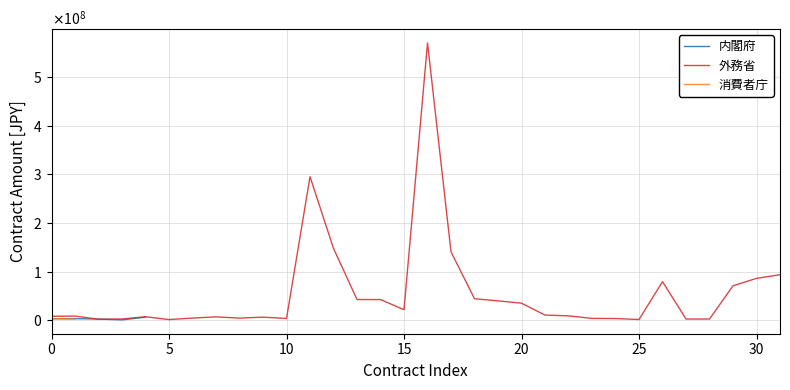

Rank the series by their maximum value, from highest to lowest.

外務省, 内閣府, 消費者庁